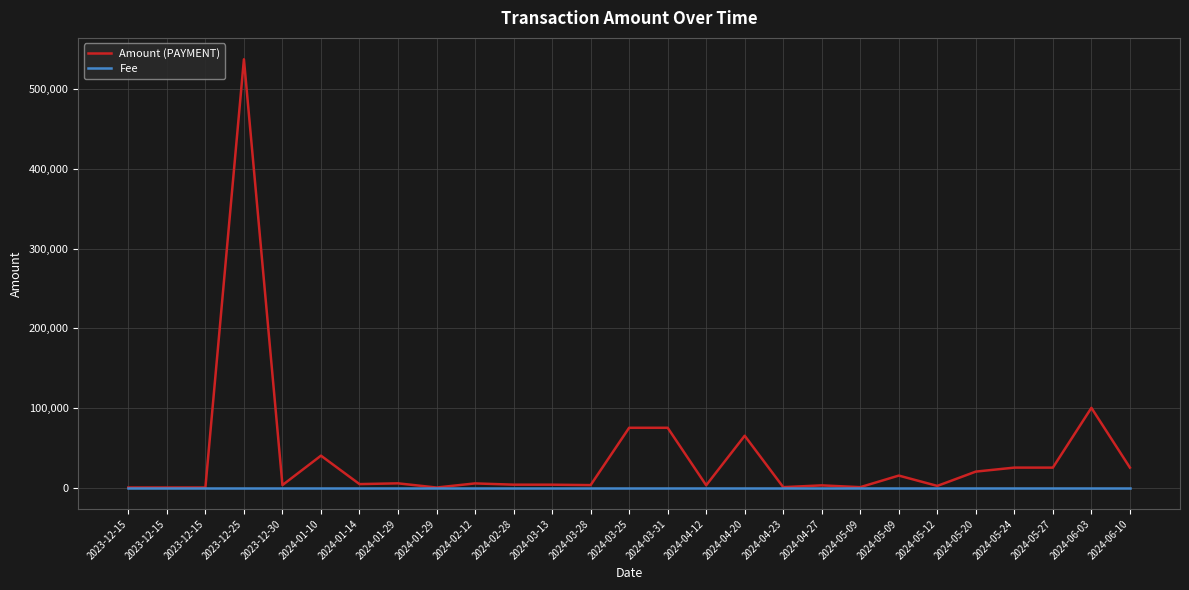

Reading right to left, list all the values displayed in this chart.

Amount (PAYMENT): 25000.0	100000.0	25000.0	25000.0	20000.0	2031.4	15000.0	465.4	2693.9	479.8	65000.0	2829.6	75000.0	75000.0	3035.2	3563.1	3587.0	5169.8	0.0	5258.8	4302.1	40000.0	3052.5	537461.9	11.0	11.0	2.0
Fee: 0.1	0.1	0.0	0.1	0.1	0.0	0.1	0.1	0.0	0.1	0.1	0.0	0.0	0.1	0.0	0.0	0.0	0.0	0.0	0.0	0.0	0.1	0.0	0.1	0.1	0.1	0.1